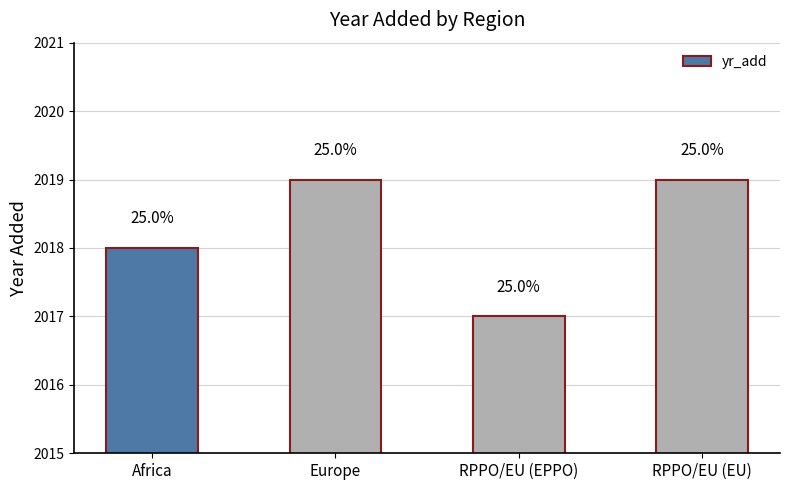

Reading left to right, list all the values displayed in this chart.

Africa=2018	Europe=2019	RPPO/EU (EPPO)=2017	RPPO/EU (EU)=2019